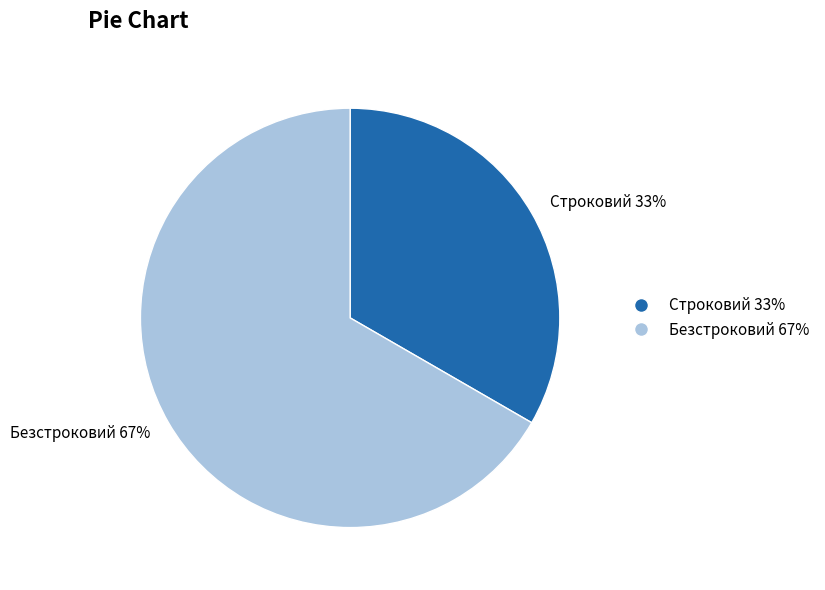

Rank the categories by value from highest to lowest.

Безстроковий, Строковий